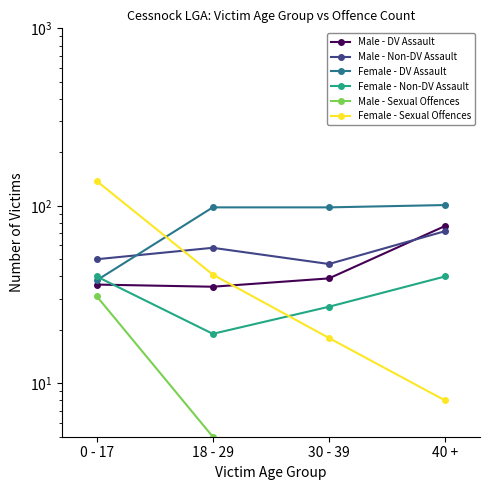

Which category has the lowest value in the Female - DV Assault series?

0 - 17